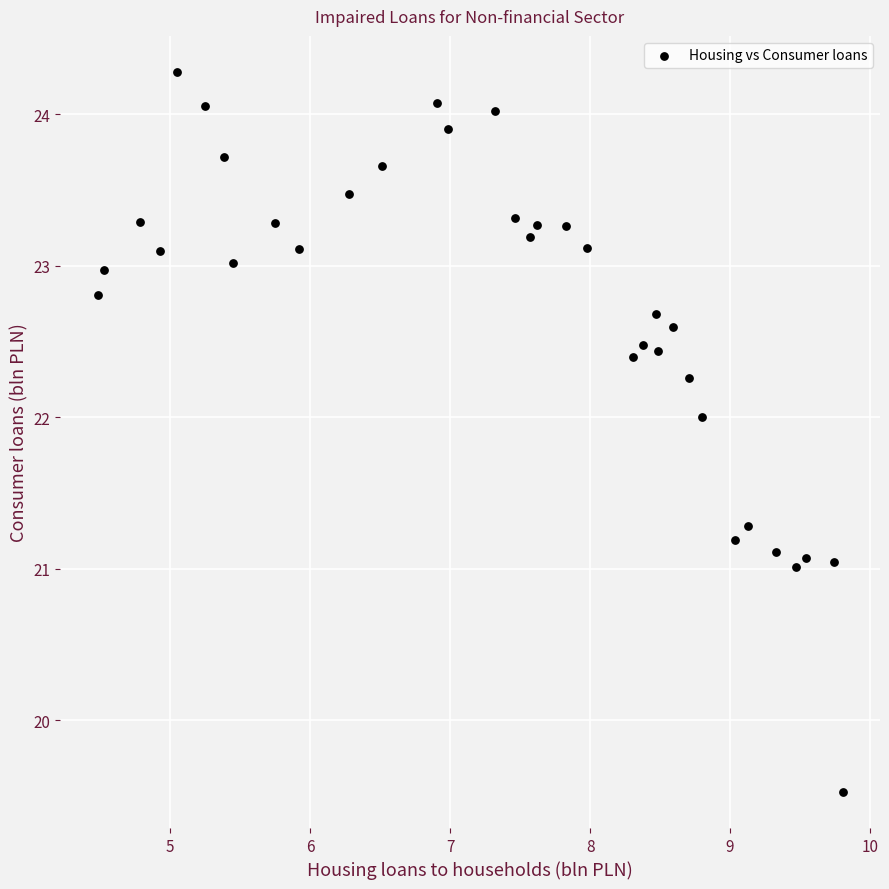

What is the range of Y values (max minus min)?

4.7